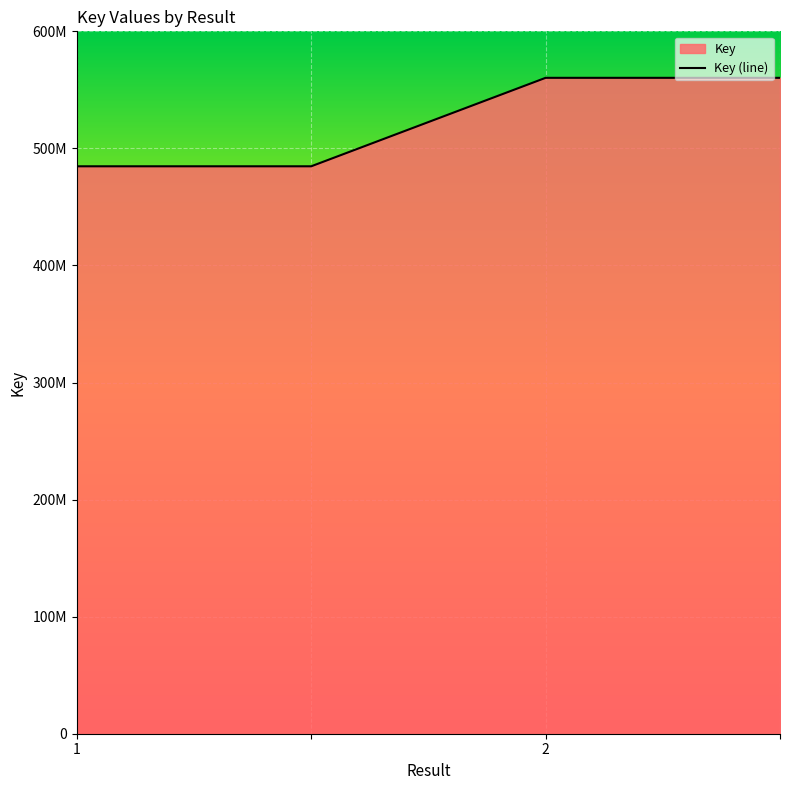

Rank the categories by value from highest to lowest.

2, , 1, 